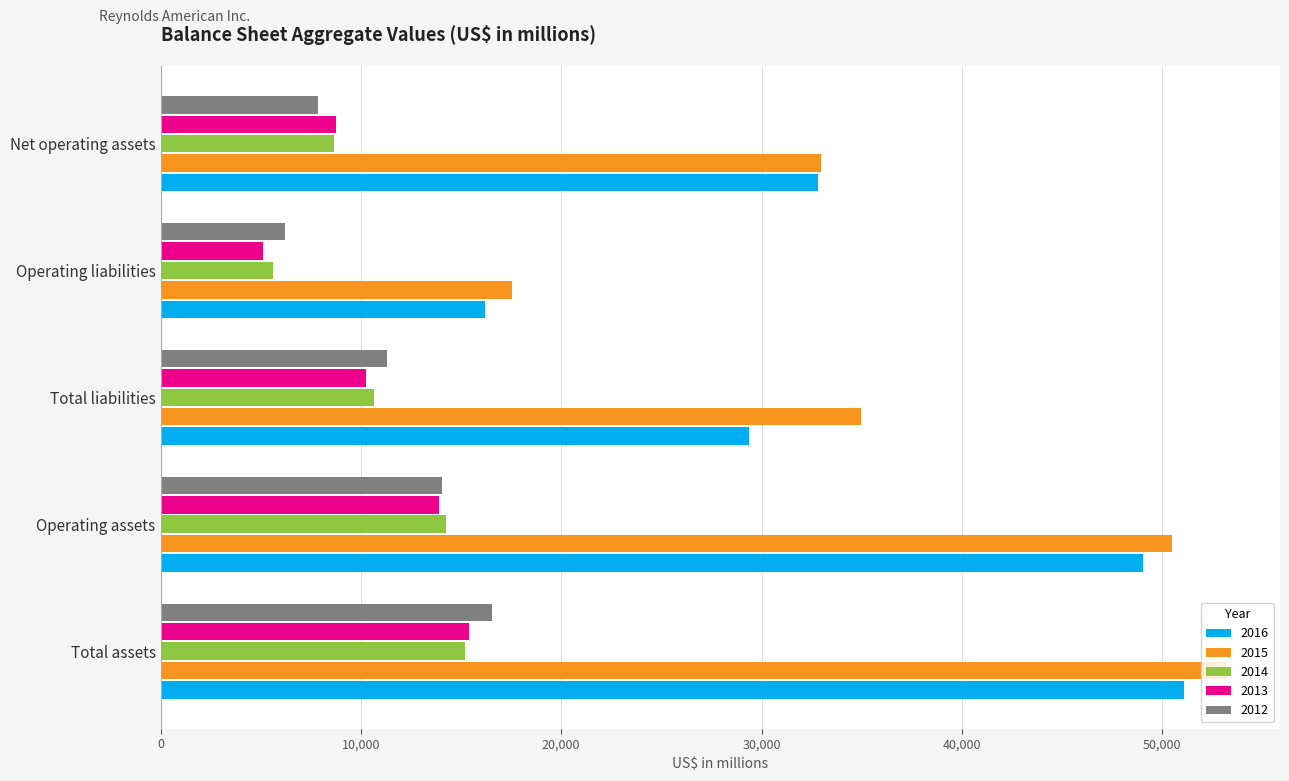

What is the sum of the 2012 values at Operating liabilities and Total liabilities?

17505